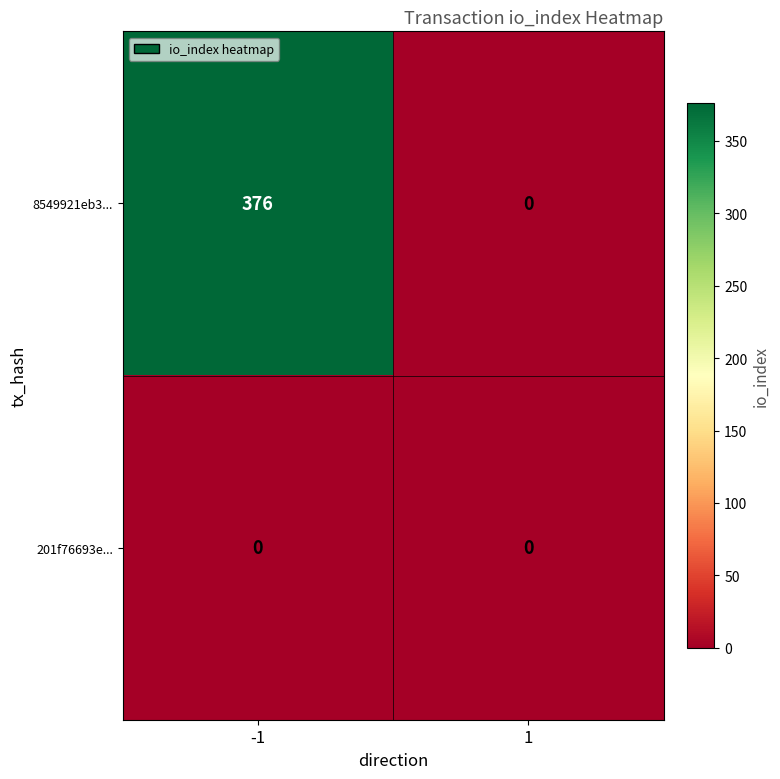

What is the maximum value for 8549921eb3...?

376